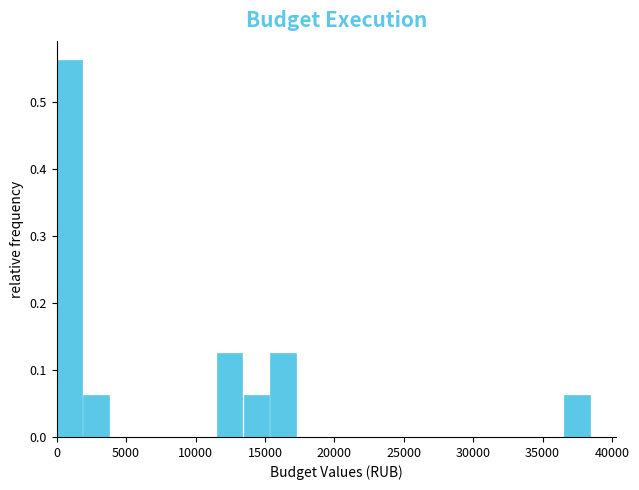

Around what value on the x-axis is the tallest bar? Give the approximate position of its centre, as read against the axis.

1000